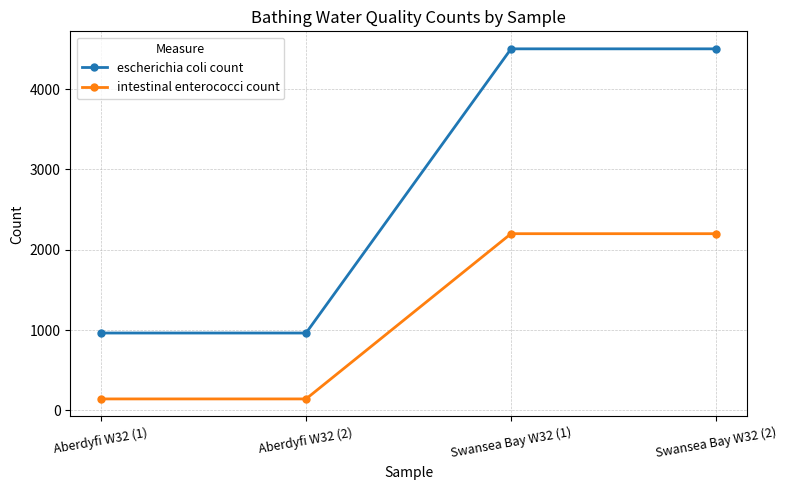

Is this an area chart (filled region under the line)?

No